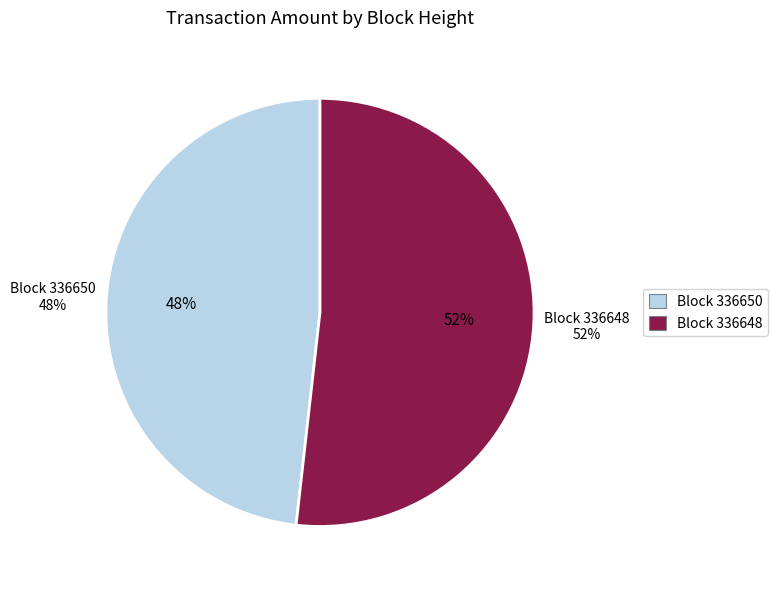

Does any single category account for the majority?

Yes